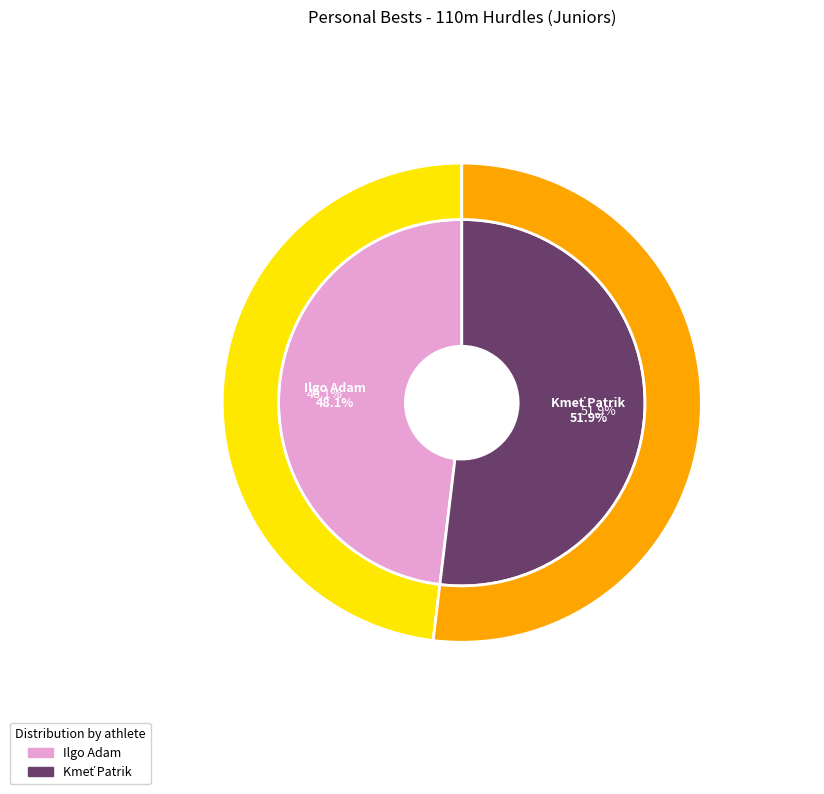

To the nearest percent, what is the difference between the largest and smallest slice percentages?

4%